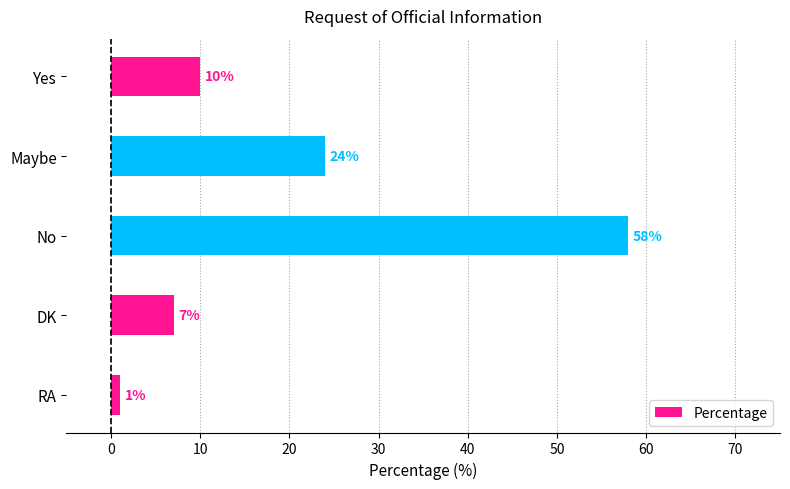

What is the difference between the maximum and second lowest values?

51